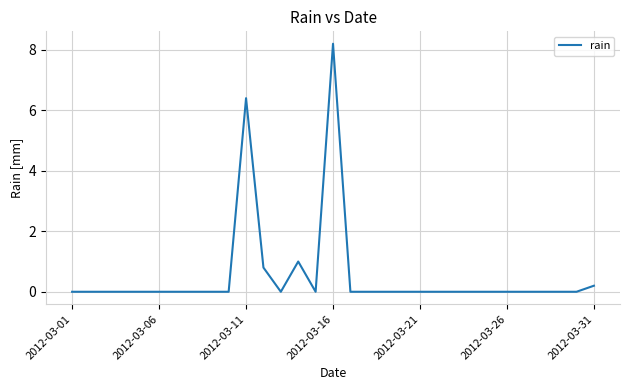

What is the maximum value shown in the chart?

8.2